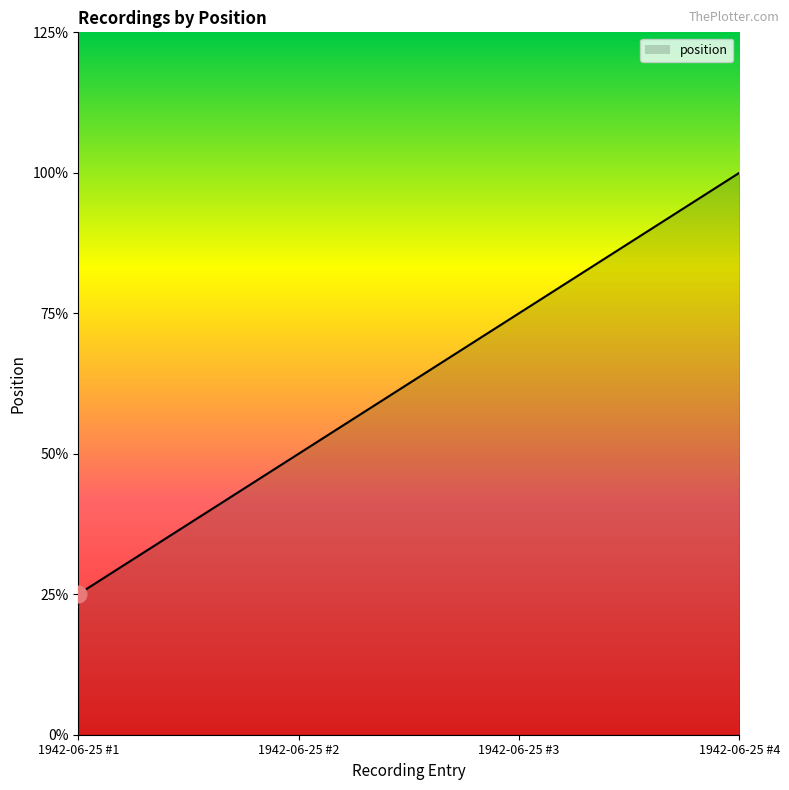

Is this an area chart (filled region under the line)?

Yes